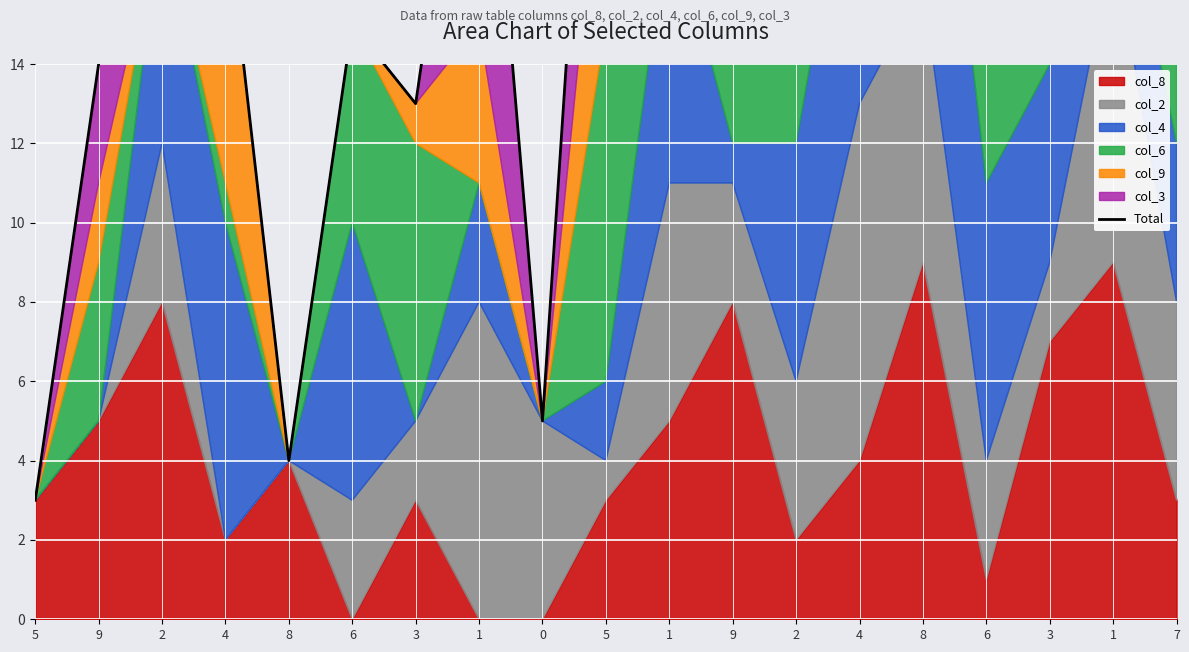

List the labels in order of value, smallest first.

5, 8, 0, 3, 9, 6, 2, 4, 6, 1, 1, 2, 5, 1, 3, 7, 4, 9, 8